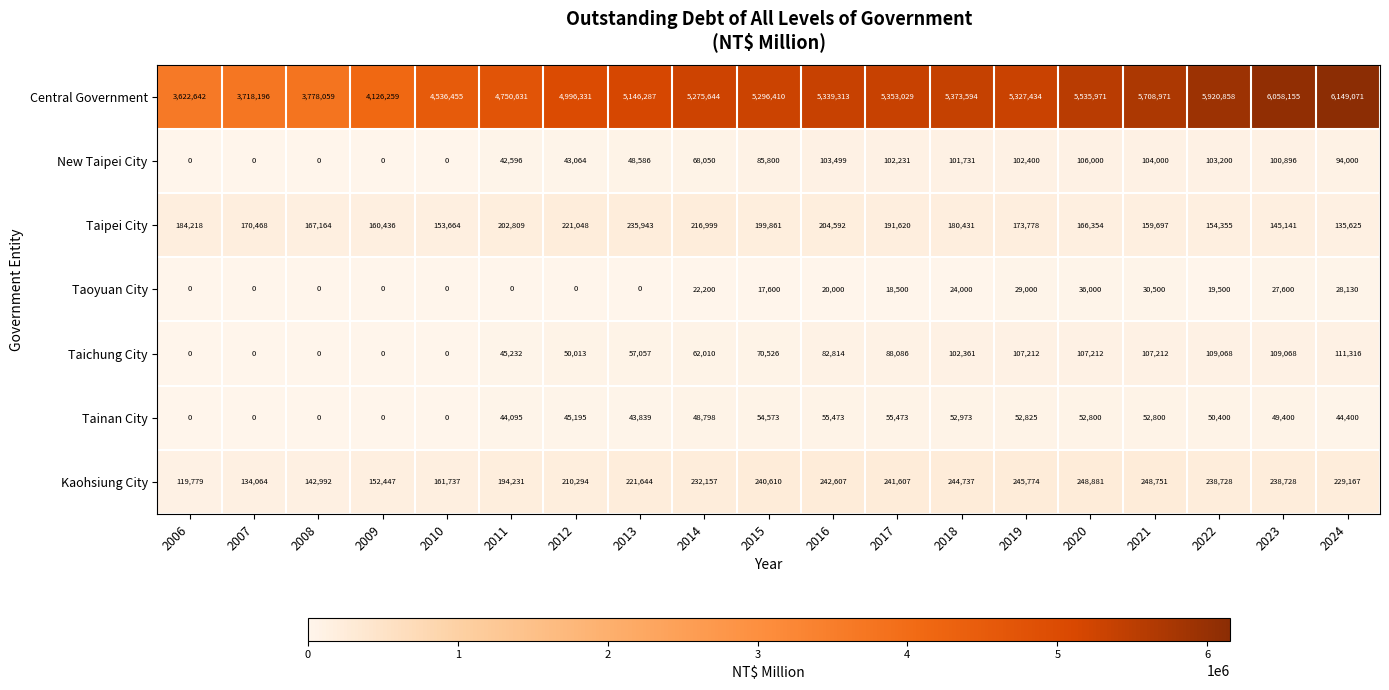

What is the average value of the New Taipei City series?

63476